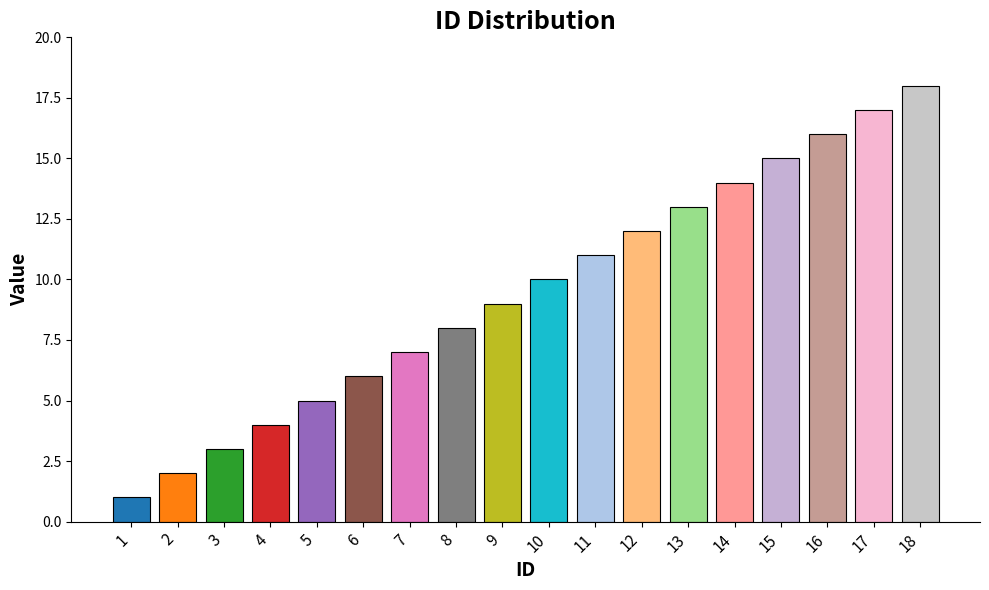

Which category has the highest value across all series?

18